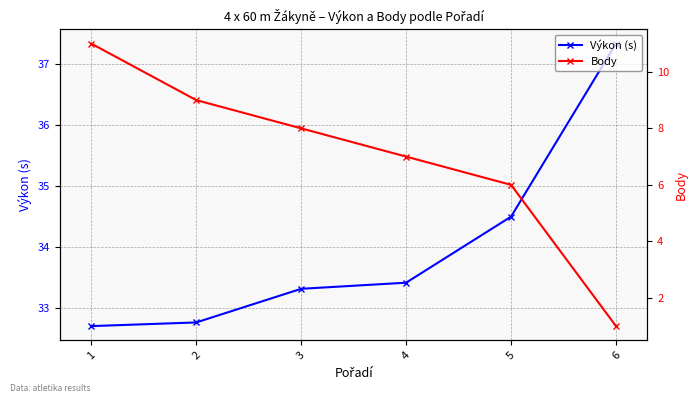

List the labels in order of Body value, largest first.

1, 2, 3, 4, 5, 6